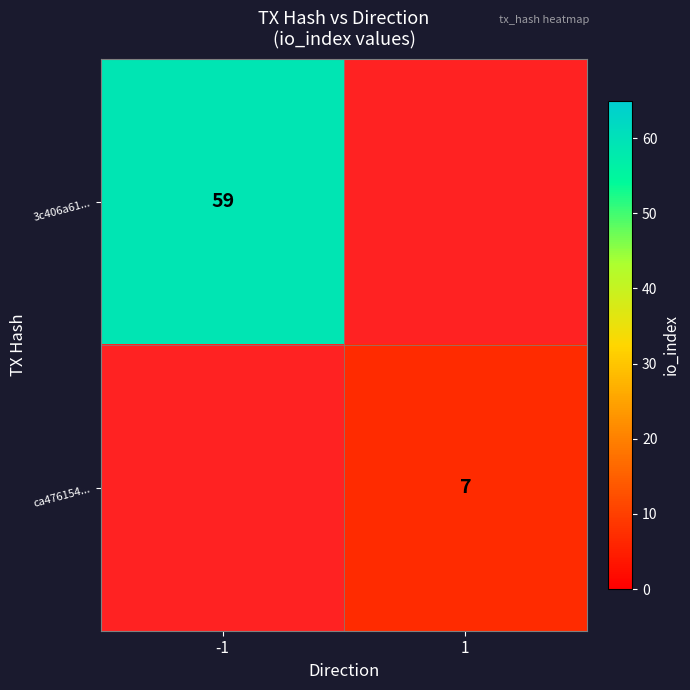

True or false: 3c406a61... has a value of 59 at -1.

True